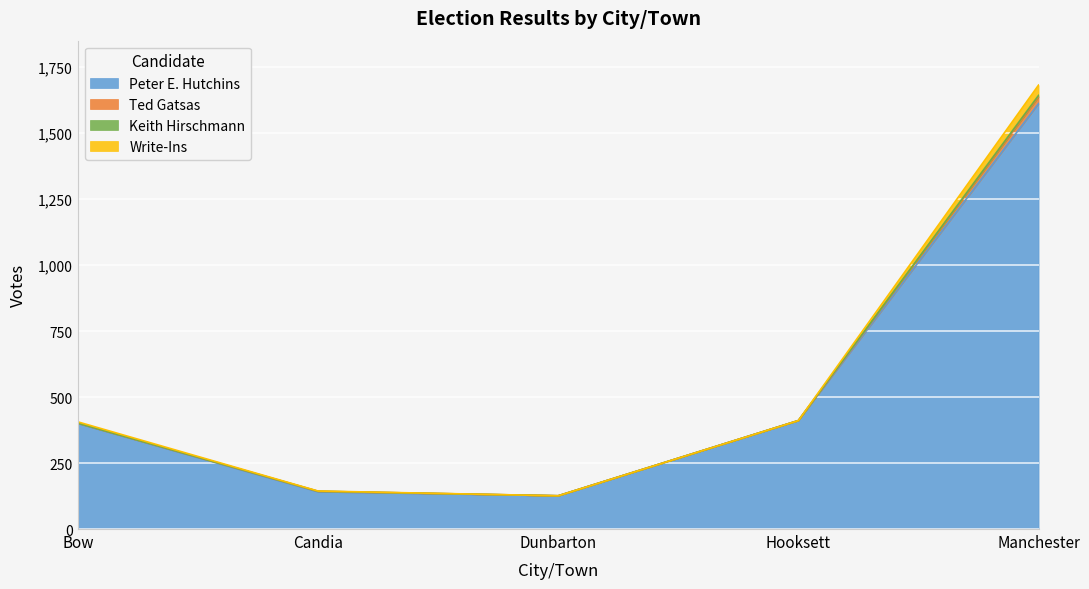

How many interior local valleys does the Write-Ins series have?

1